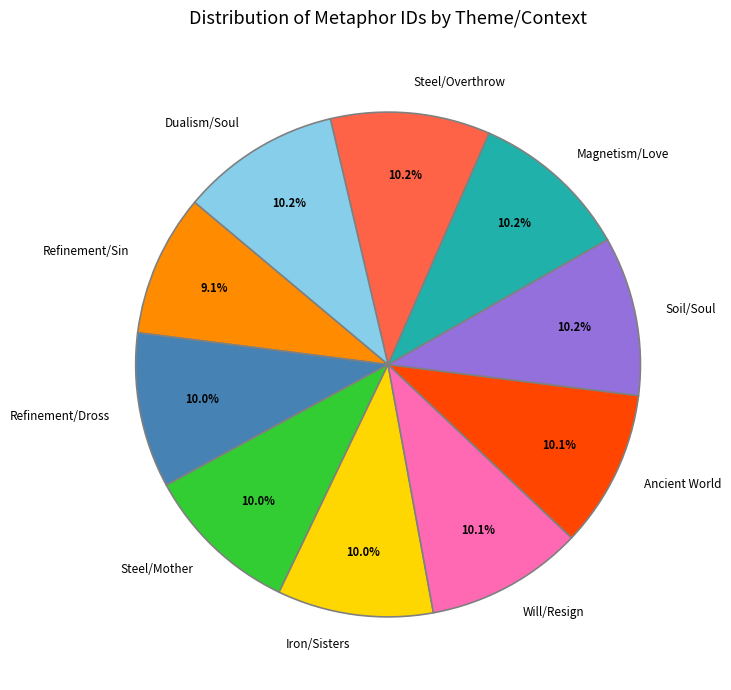

Is Magnetism/Love the majority of the pie?

No